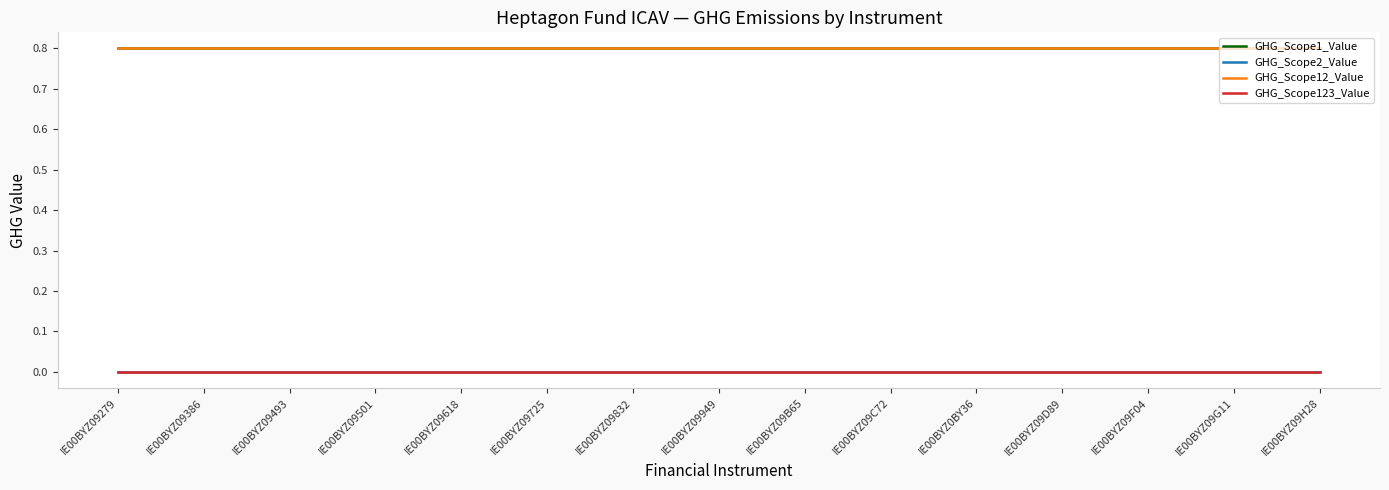

Reading right to left, list all the values displayed in this chart.

GHG_Scope1_Value: 0.8	0.8	0.8	0.8	0.8	0.8	0.8	0.8	0.8	0.8	0.8	0.8	0.8	0.8	0.8
GHG_Scope2_Value: 0.0	0.0	0.0	0.0	0.0	0.0	0.0	0.0	0.0	0.0	0.0	0.0	0.0	0.0	0.0
GHG_Scope12_Value: 0.8	0.8	0.8	0.8	0.8	0.8	0.8	0.8	0.8	0.8	0.8	0.8	0.8	0.8	0.8
GHG_Scope123_Value: 0.0	0.0	0.0	0.0	0.0	0.0	0.0	0.0	0.0	0.0	0.0	0.0	0.0	0.0	0.0